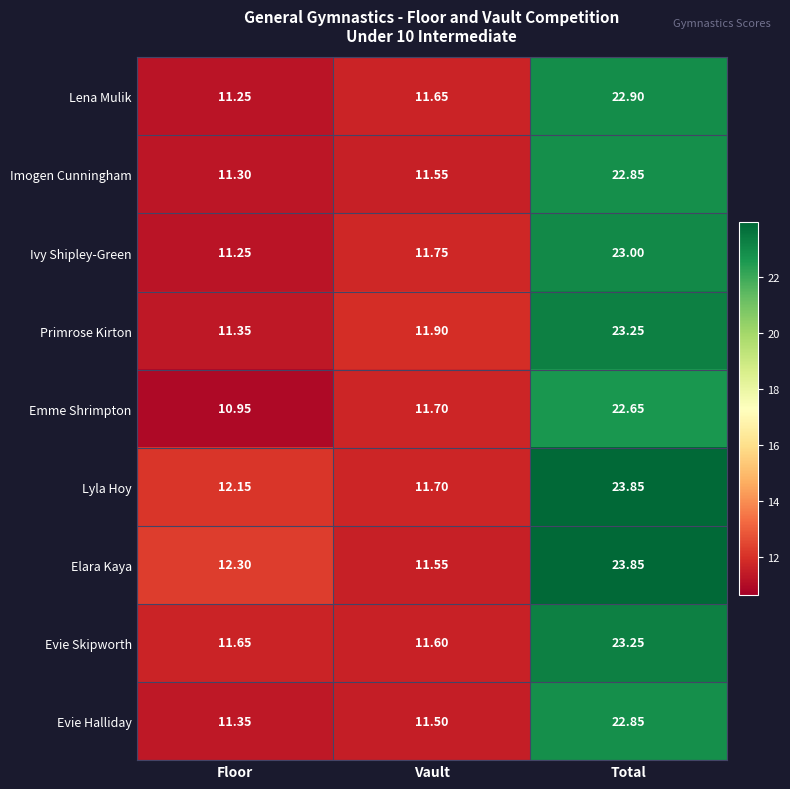

Which series has the largest range (max minus min)?

Elara Kaya